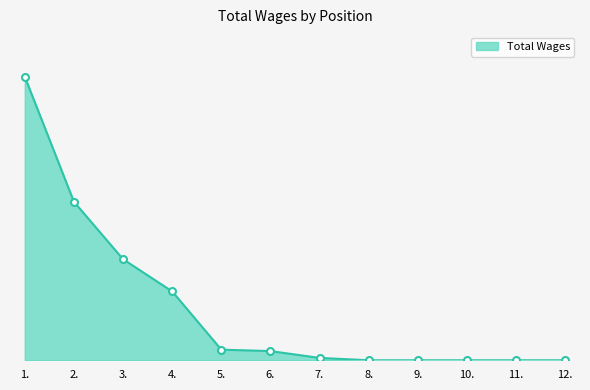

True or false: the data shows 38900 at 1..

True